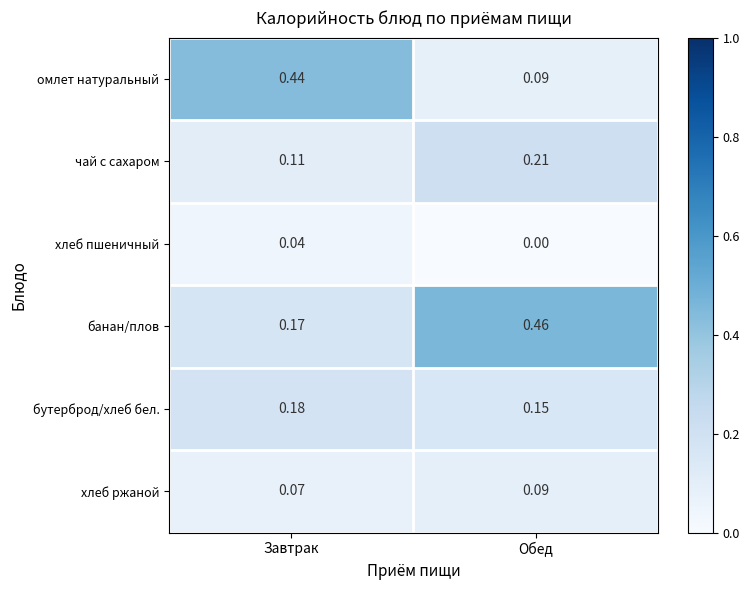

Which series has the largest total across all categories?

банан/плов